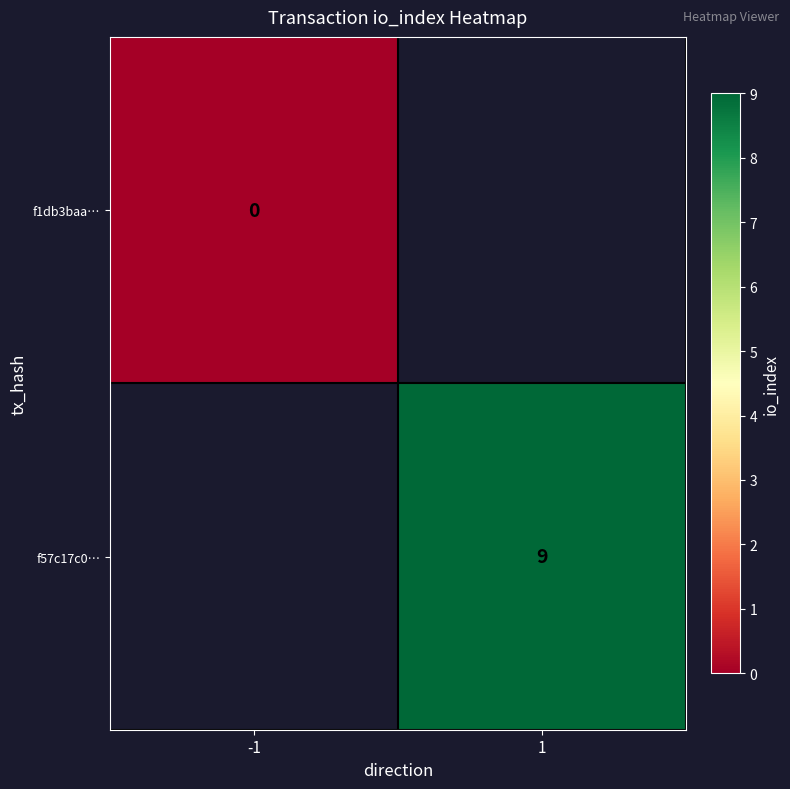

True or false: f57c17c0… has a value of 13 at 1.

False